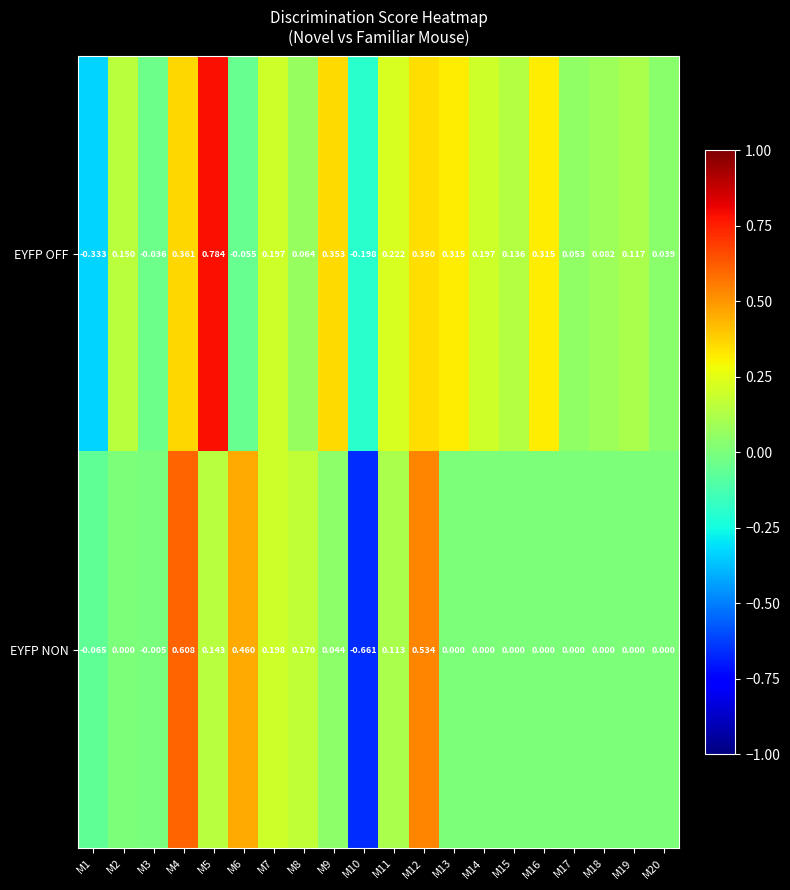

Rank the series by their average value, from highest to lowest.

EYFP OFF, EYFP NON